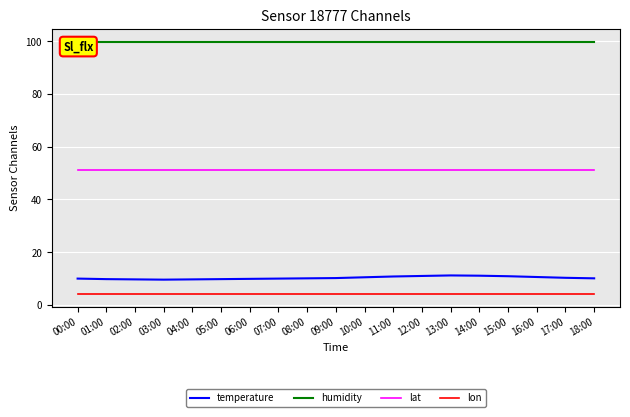

What is the spread (max minus min) of values at 13:00?

95.7